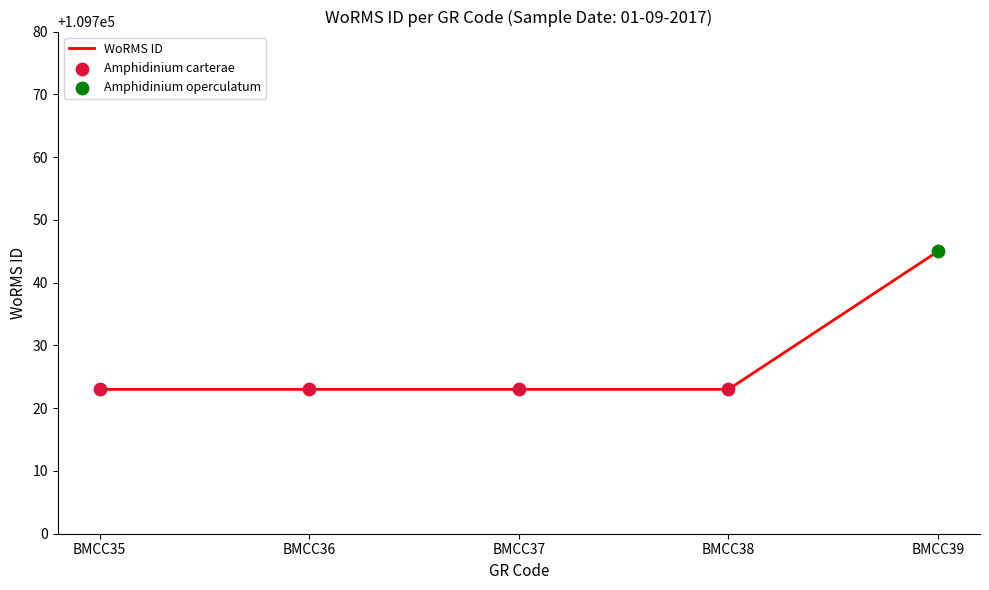

Approximately how many times larger is the value at BMCC39 compared to BMCC36?

1.0